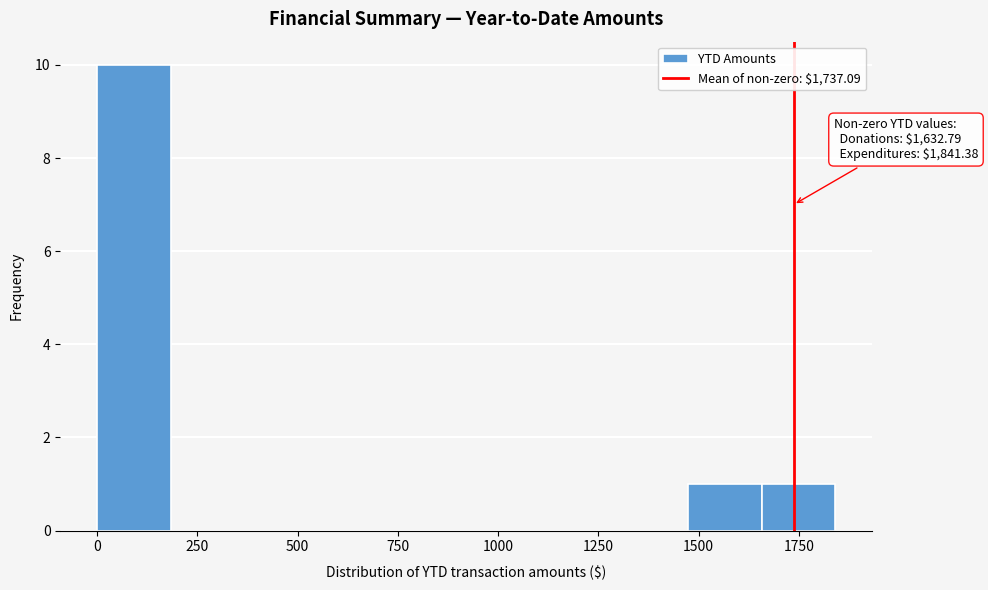

Read against the x-axis, roughly where is the centre of the tallest bar?

100